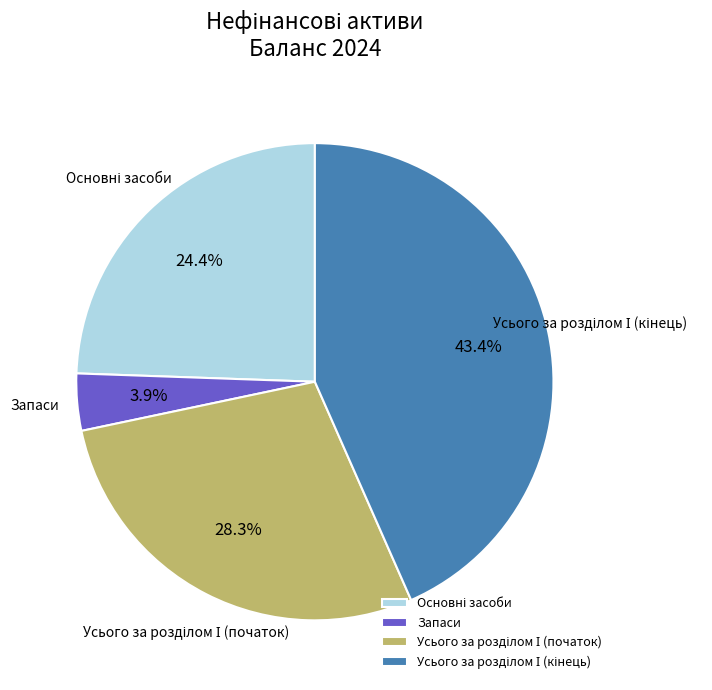

Is Запаси the majority of the pie?

No